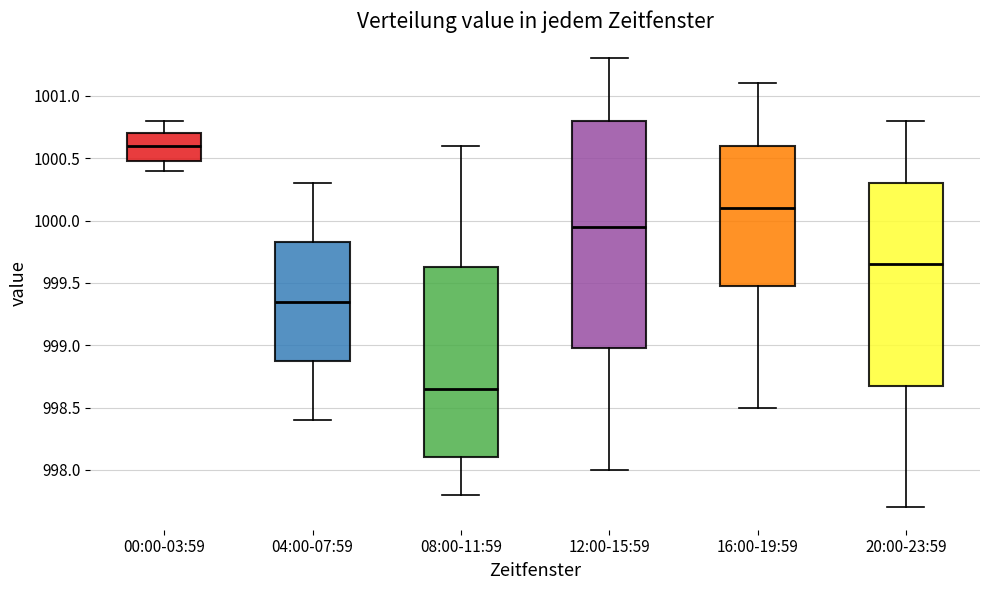

Which box is the tallest, from its lower edge to its upper edge?

12:00-15:59